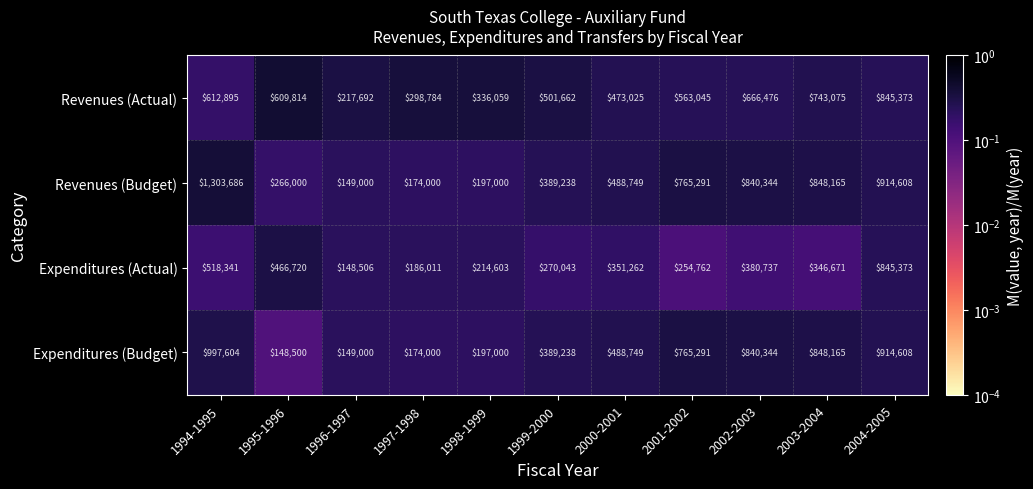

Which label corresponds to the largest value in the chart?

1994-1995